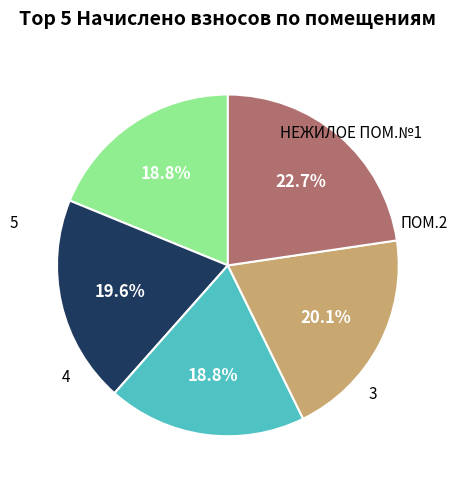

Is there any slice that represents more than half of the pie?

No